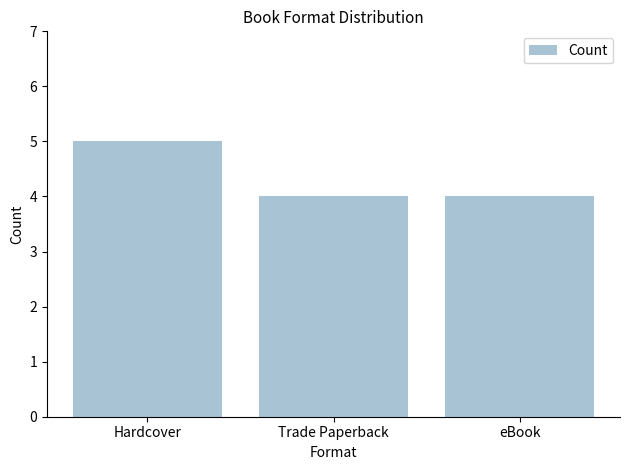

What is the ratio of the value at eBook to the value at Hardcover?

0.8